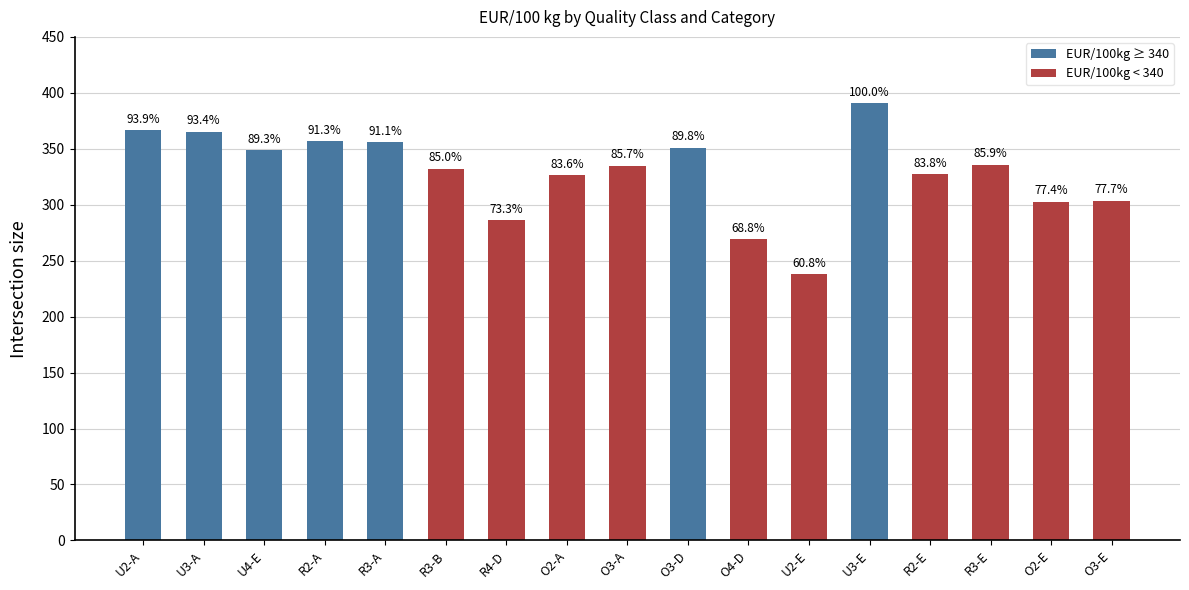

At which label is the value closest to 314?

O3-E